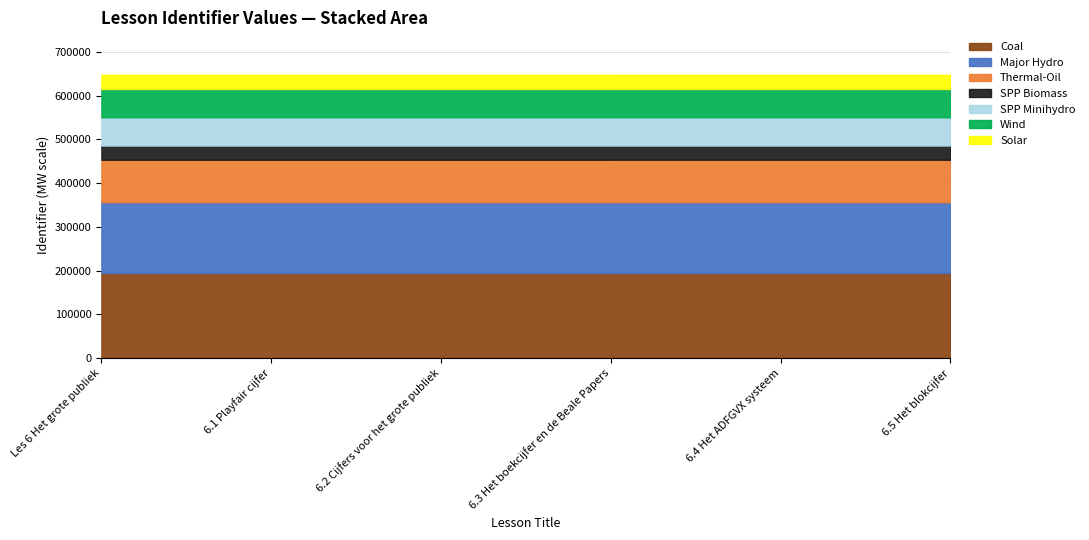

What is the label of the 6th point from the right?

Les 6 Het grote publiek